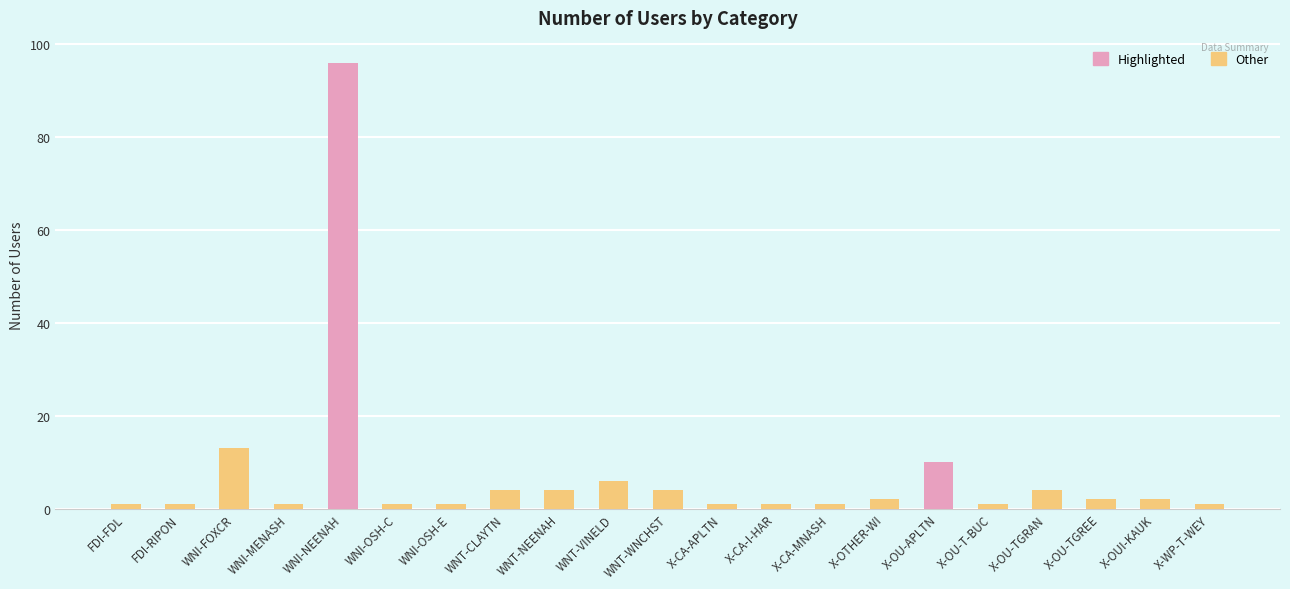

What is the change in value from WNI-NEENAH to X-OU-TGRAN?

-92